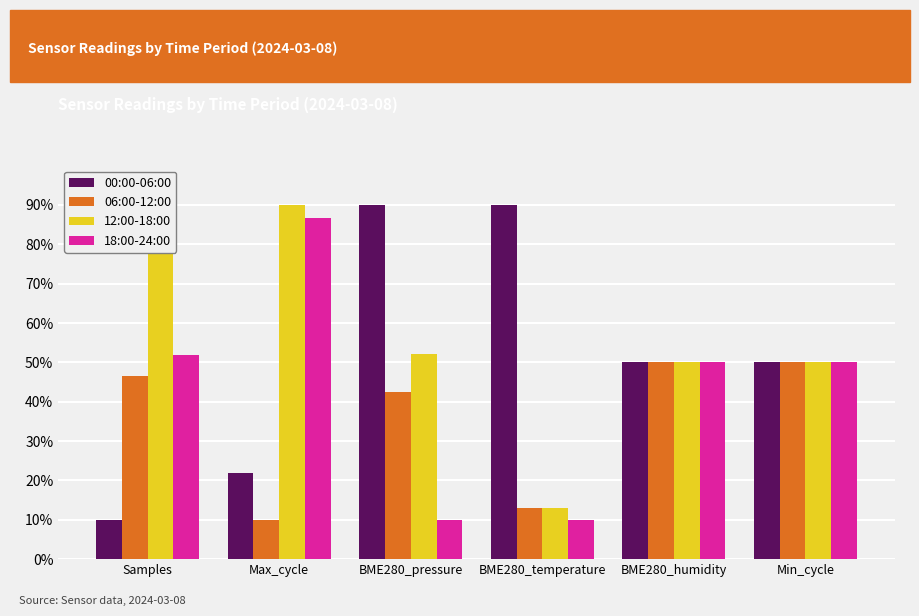

Which has a higher value, BME280_pressure or Max_cycle?

BME280_pressure